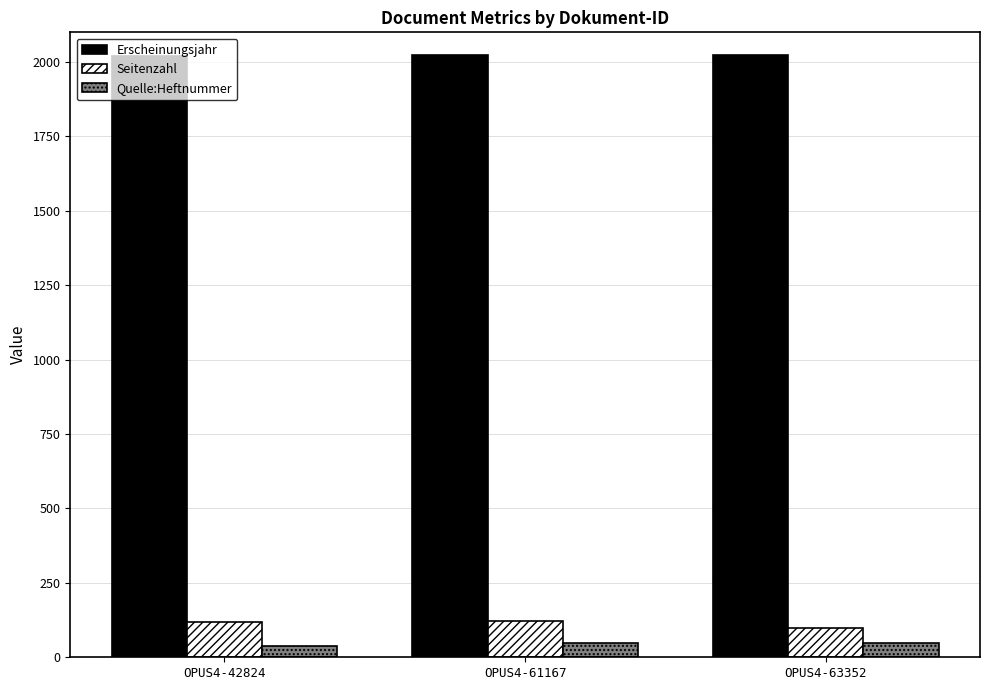

What is the maximum value for Erscheinungsjahr?

2024